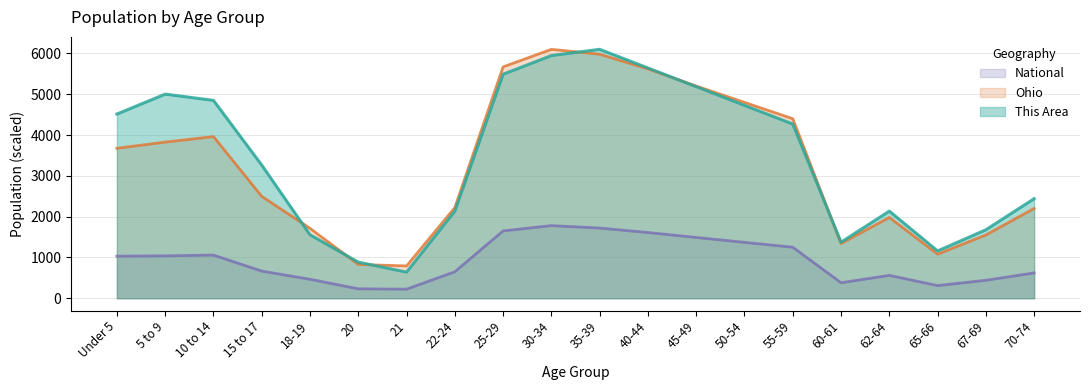

What is the minimum value shown in the chart?

222.3